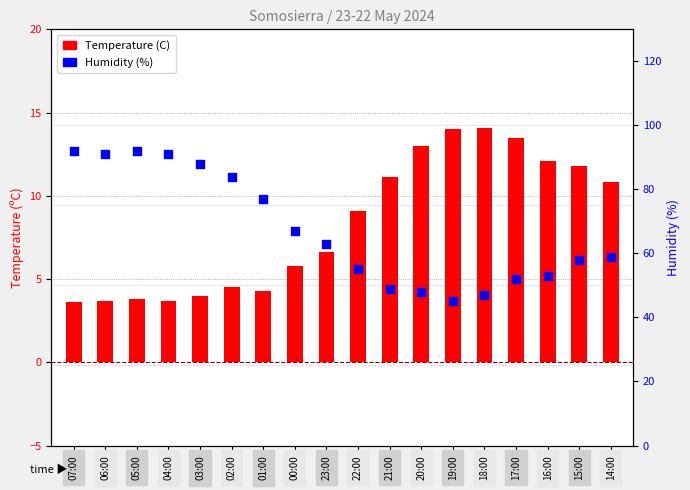

At which category is the sum across all series the highest?

05:00